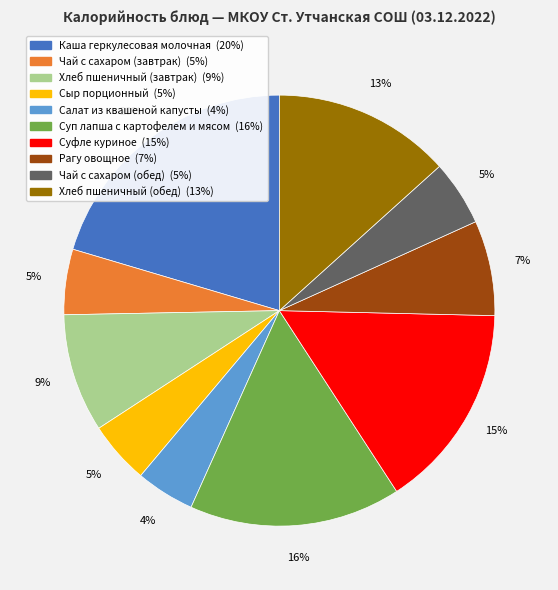

How many slices are in this pie chart?

10